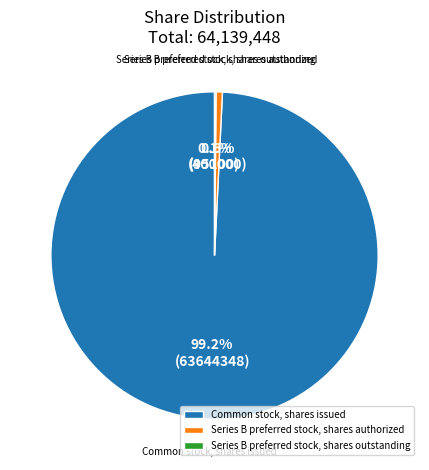

Which has a higher value, Common stock, shares issued or Series B preferred stock, shares authorized?

Common stock, shares issued